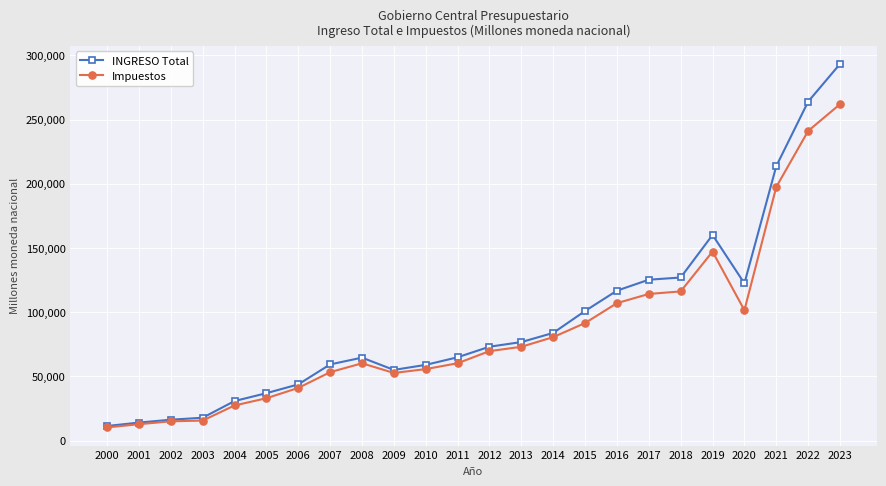

At which category is the sum across all series the highest?

2023